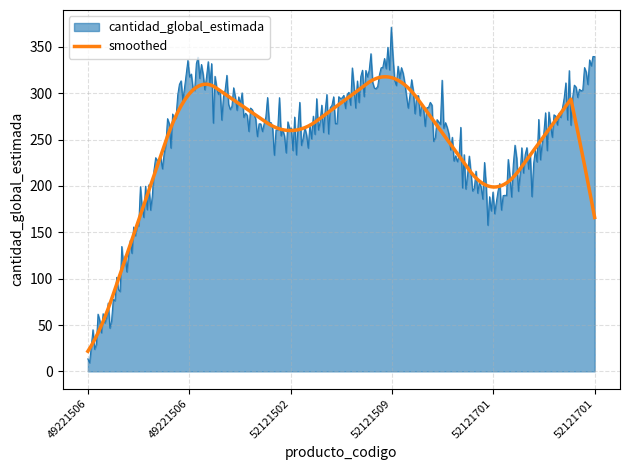

Which series has the widest spread of values?

cantidad_global_estimada